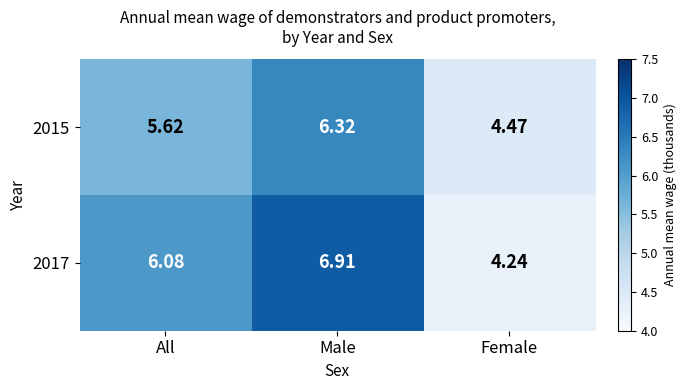

At how many categories does at least one series exceed 5?

2